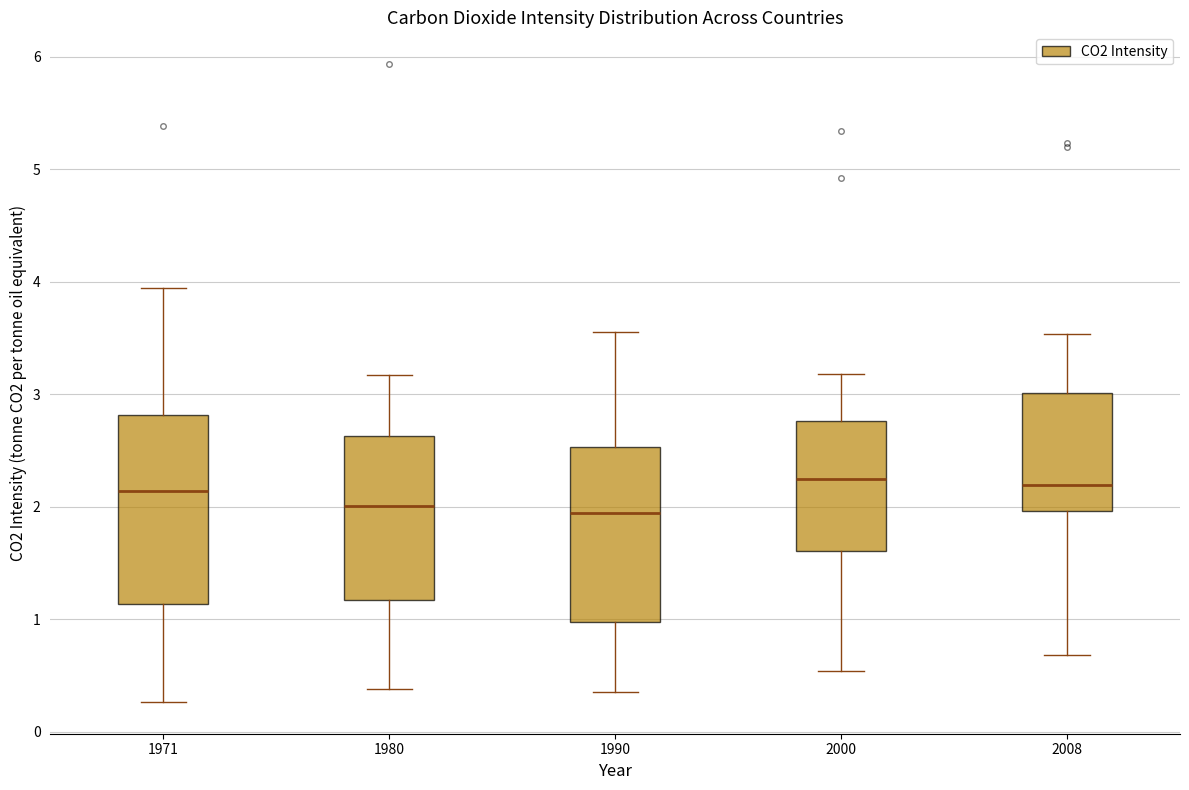

Reading left to right, transcribe this box plot: for each box, give where its median line is, the range the box spans, and where its two whiskers end, as read against the y-axis. The values are not printed on the chart, so give them approximately, as read against the axis.

1971: median 2.1, box 1.1 to 2.8, whiskers 0.3 to 3.9
1980: median 2.0, box 1.2 to 2.6, whiskers 0.4 to 3.2
1990: median 1.9, box 1.0 to 2.5, whiskers 0.3 to 3.6
2000: median 2.2, box 1.6 to 2.8, whiskers 0.5 to 3.2
2008: median 2.2, box 2.0 to 3.0, whiskers 0.7 to 3.5